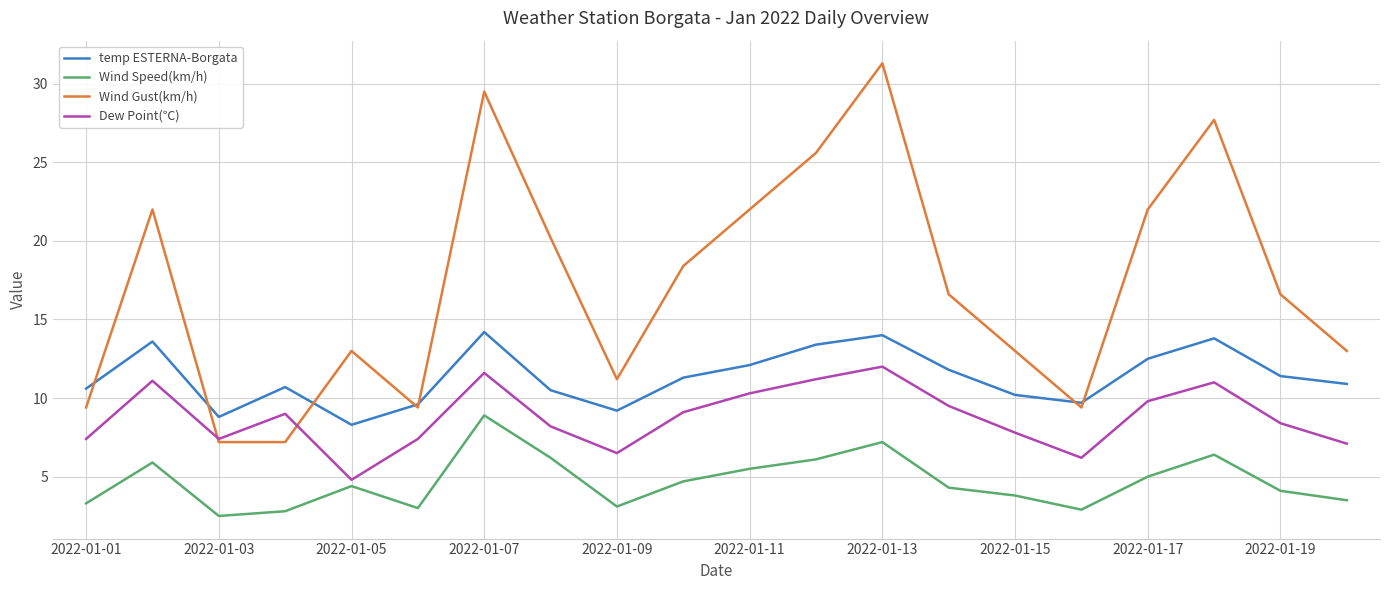

What is the difference between the maximum and minimum values in the temp ESTERNA-Borgata series?

5.9